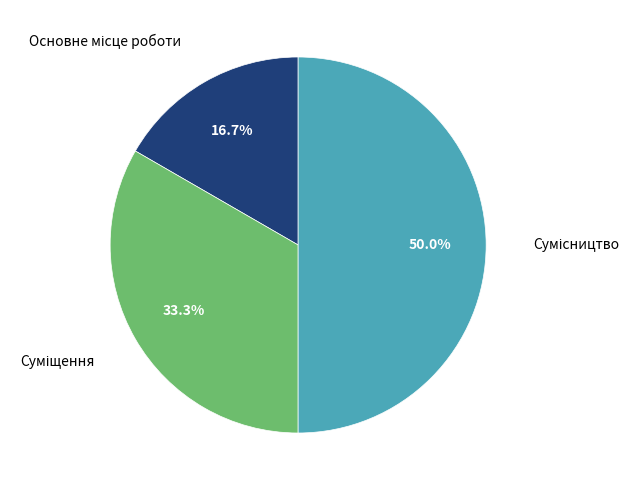

To the nearest percent, what is the difference between the largest and smallest slice percentages?

33%